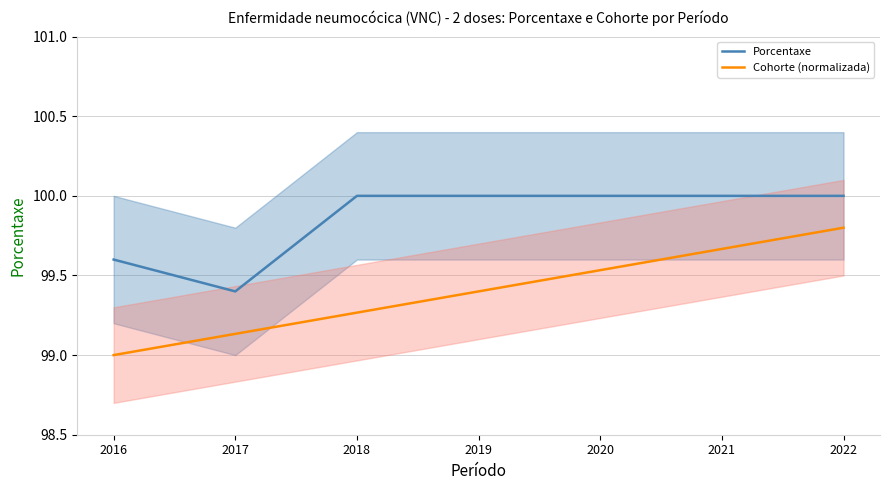

True or false: Porcentaxe has more than 1 points higher than both neighbors.

False